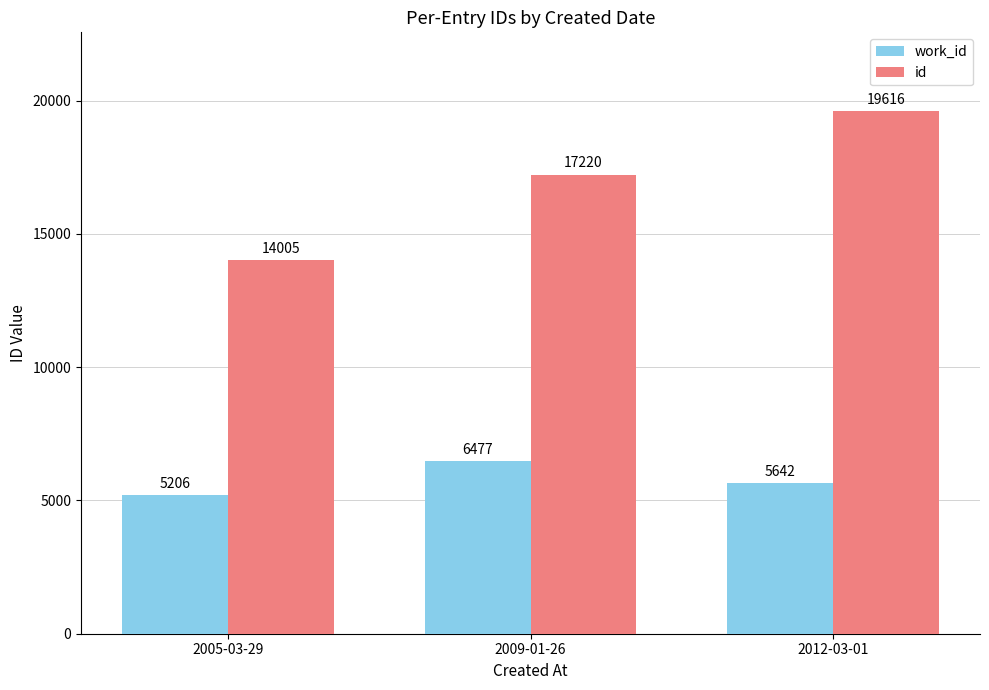

Which label corresponds to the largest value in the chart?

2012-03-01